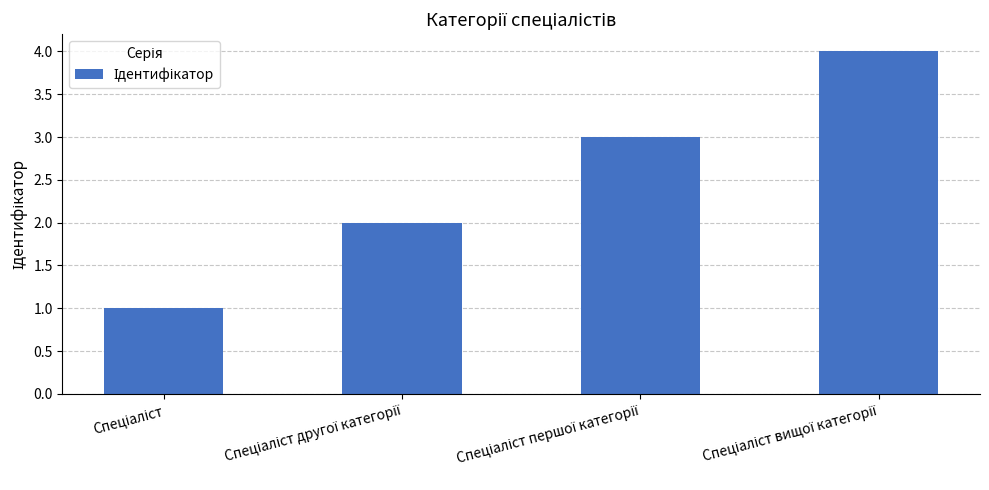

What is the sum of all values?

10